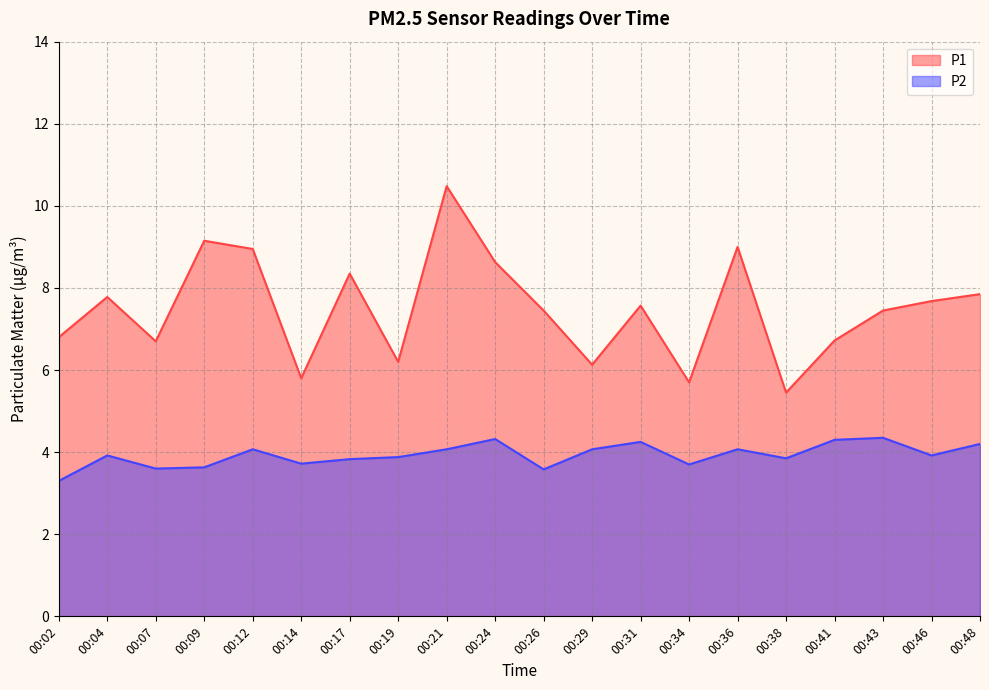

What are all the series names shown in the legend?

P1, P2